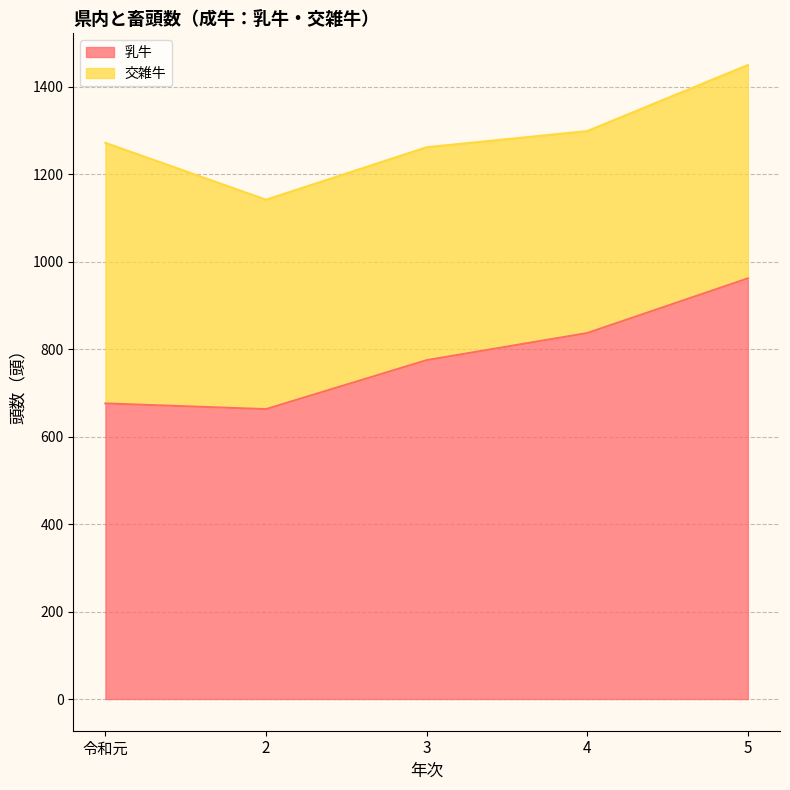

What is the ratio of the value at 4 to the value at 5?

0.9